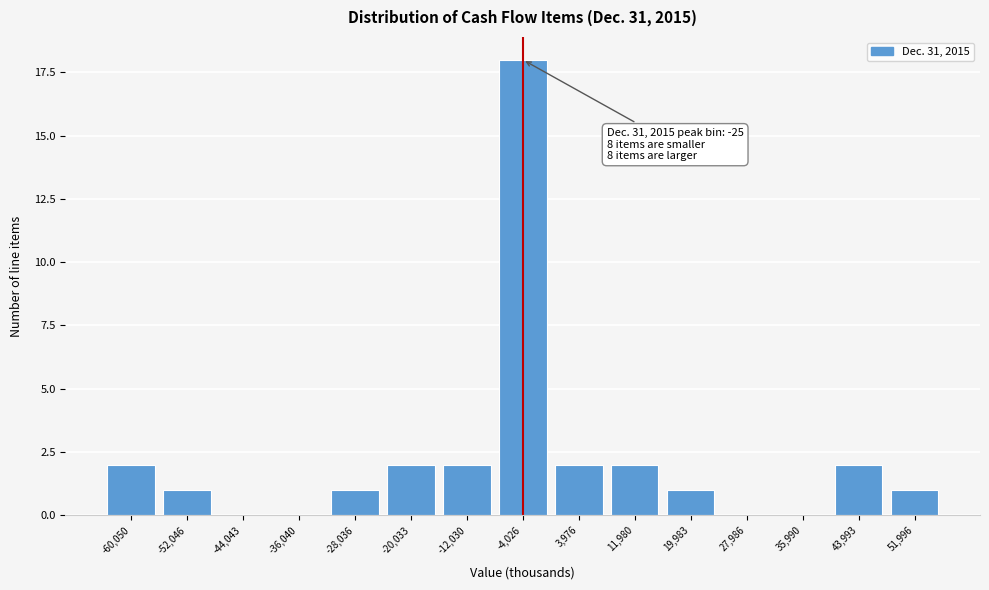

Reading right to left, list all the values displayed in this chart.

51,996=1	43,993=2	35,990=0	27,986=0	19,983=1	11,980=2	3,976=2	-4,026=18	-12,030=2	-20,033=2	-28,036=1	-36,040=0	-44,043=0	-52,046=1	-60,050=2